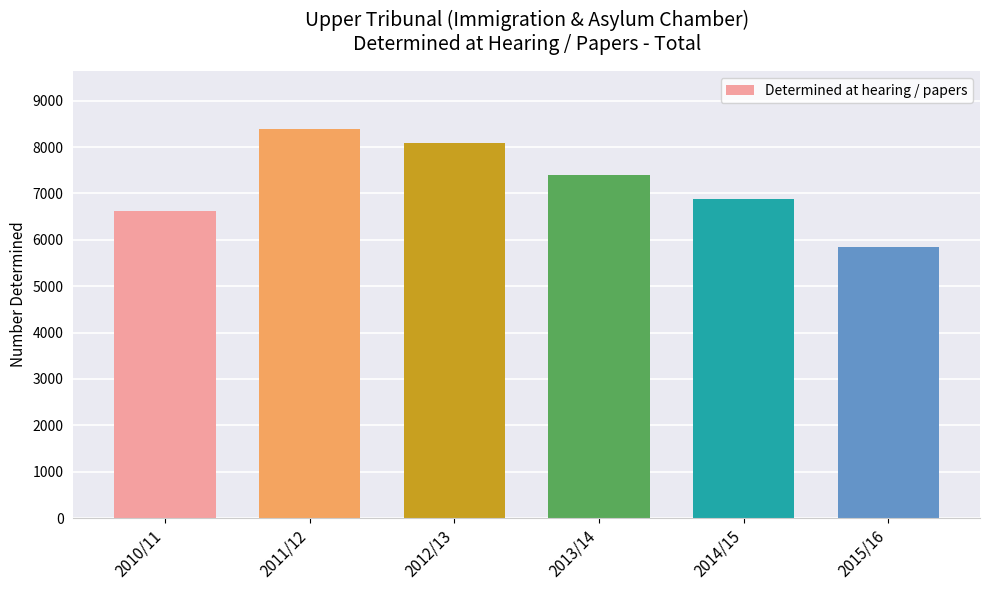

Rank the categories by value from highest to lowest.

2011/12, 2012/13, 2013/14, 2014/15, 2010/11, 2015/16